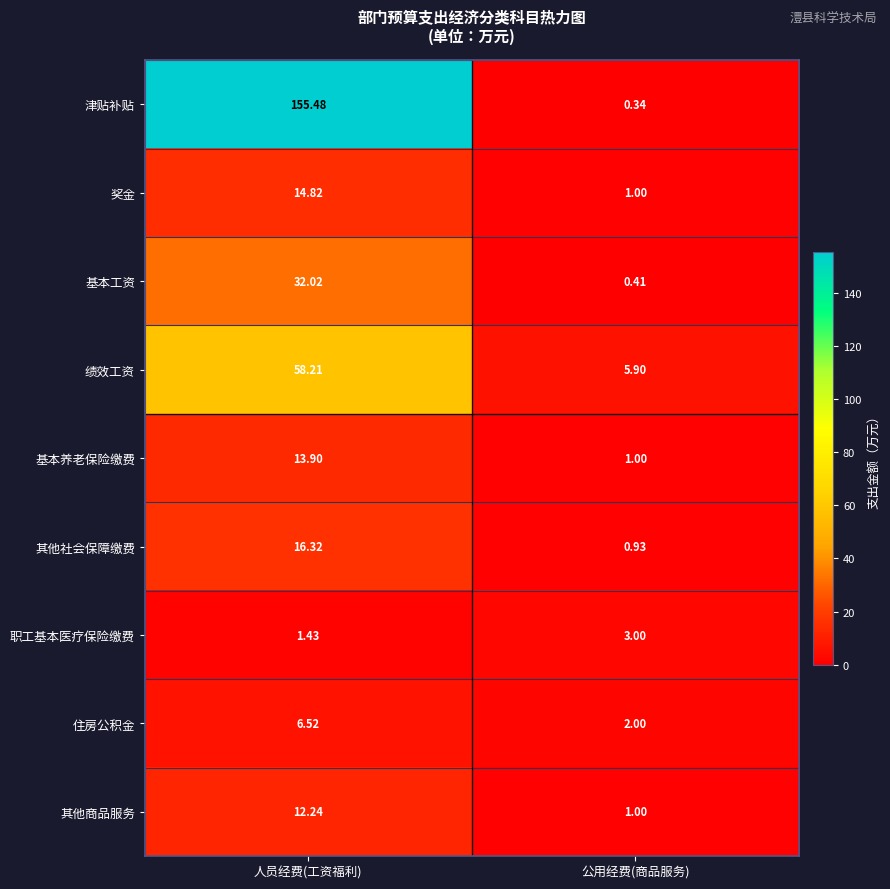

At which category is the sum across all series the highest?

人员经费(工资福利)